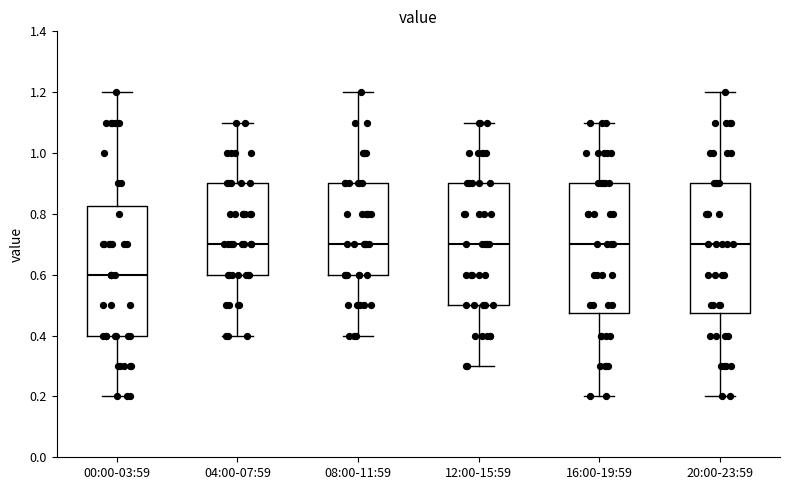

Reading left to right, read every box against the y-axis: the position of its median line, the range the box covers, and the ends of its whiskers. The values are not printed on the chart, so give them approximately, as read against the axis.

00:00-03:59: median 0.60, box 0.40 to 0.82, whiskers 0.20 to 1.20
04:00-07:59: median 0.70, box 0.60 to 0.90, whiskers 0.40 to 1.10
08:00-11:59: median 0.70, box 0.60 to 0.90, whiskers 0.40 to 1.20
12:00-15:59: median 0.70, box 0.50 to 0.90, whiskers 0.30 to 1.10
16:00-19:59: median 0.70, box 0.48 to 0.90, whiskers 0.20 to 1.10
20:00-23:59: median 0.70, box 0.48 to 0.90, whiskers 0.20 to 1.20